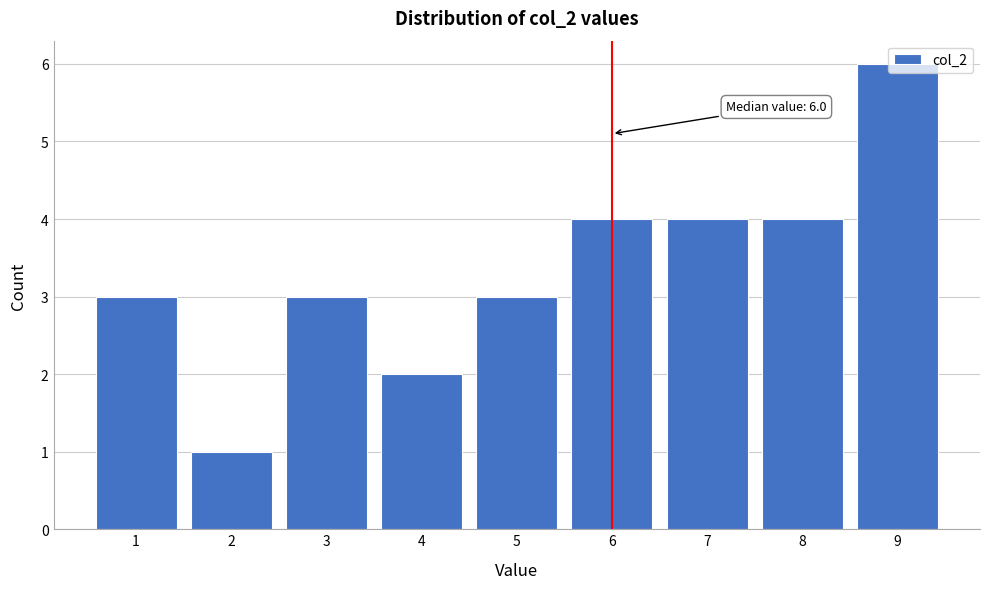

Which range on the x-axis has the tallest bar?

8.5 to 9.5